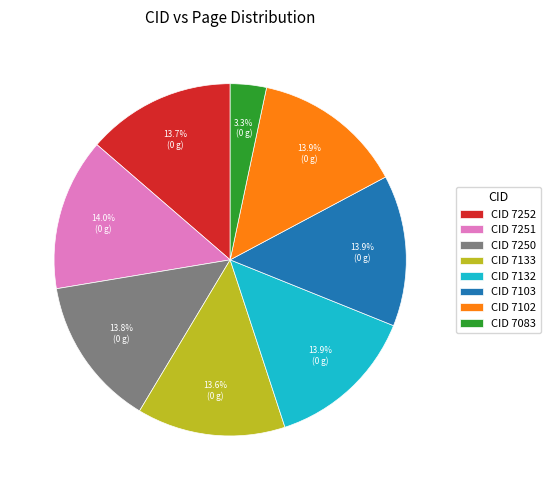

Approximately how many times larger is the value at CID 7250 compared to CID 7252?

1.0